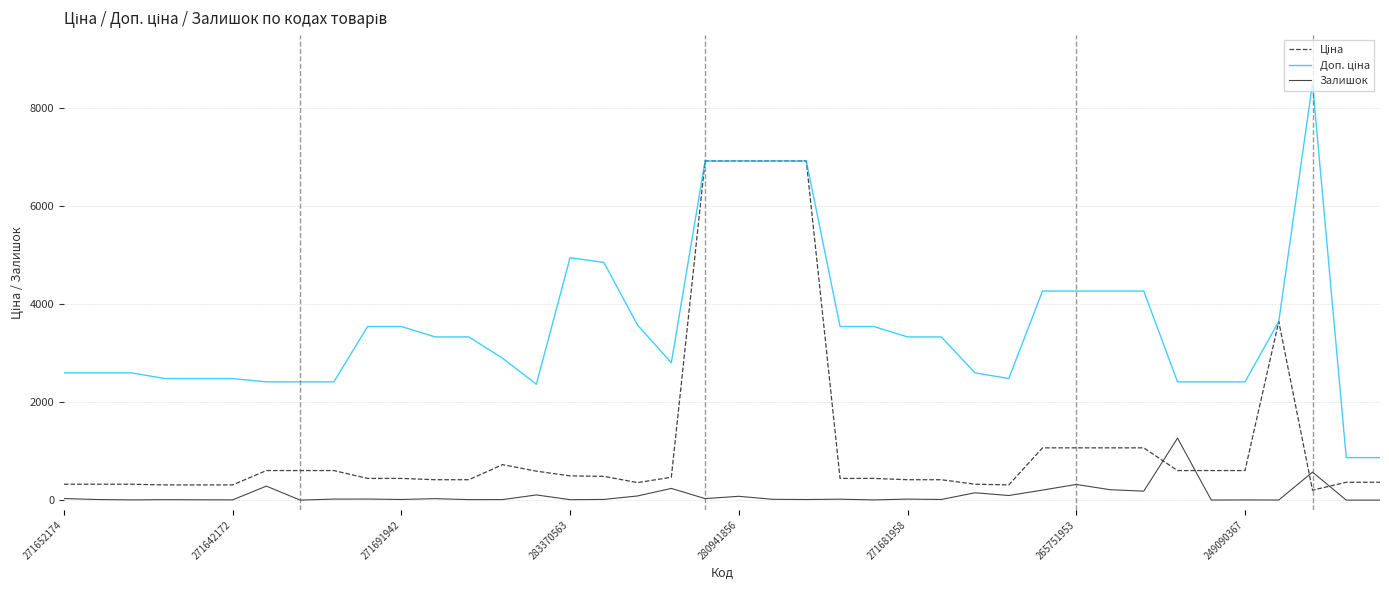

What is the greatest value displayed?

8513.4